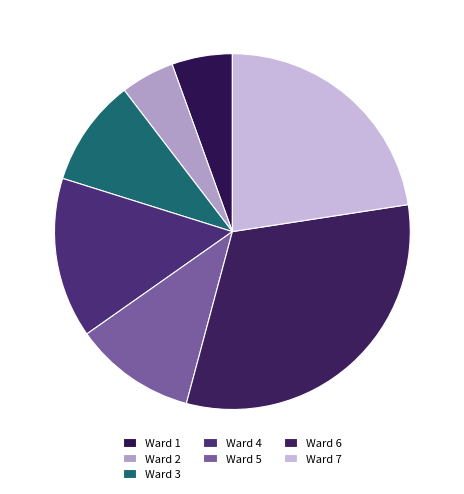

Does Ward 7 represent more than half of the total?

No